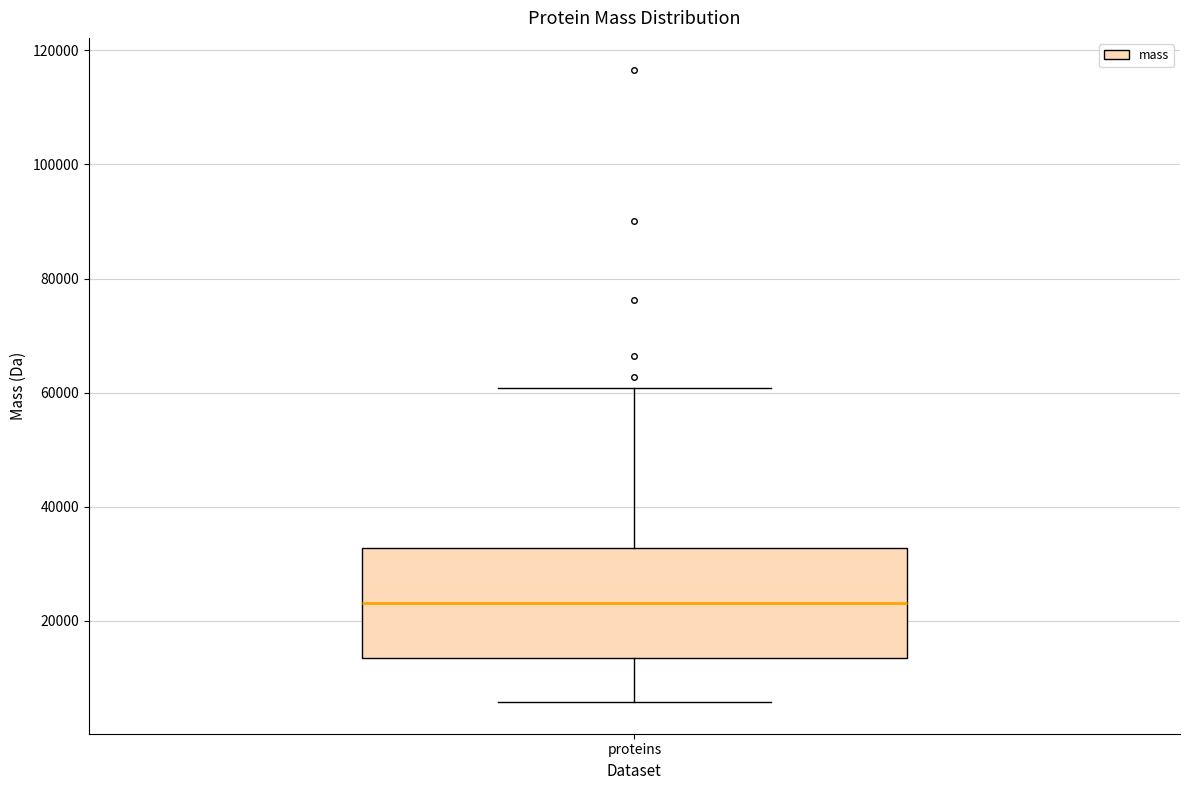

Transcribe this box plot: give where the median line is, the range the box spans, and where the two whiskers end, as read against the y-axis. The values are not printed on the chart, so give them approximately, as read against the axis.

median 24000, box 14000 to 32000, whiskers 6000 to 60000